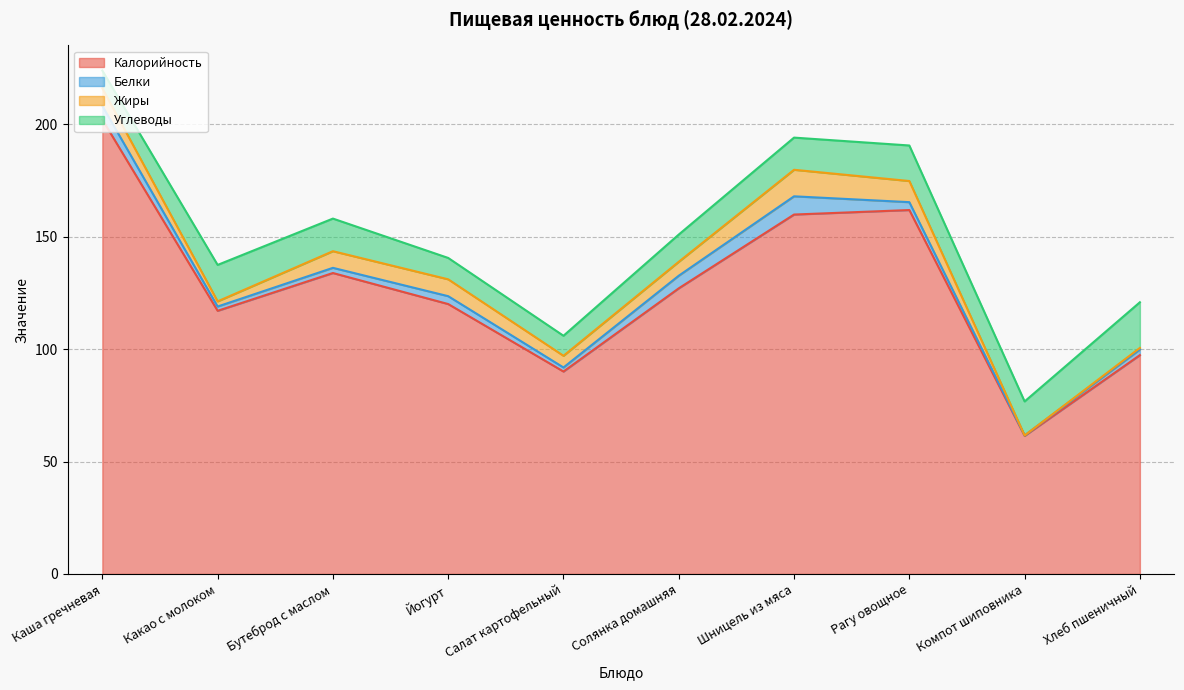

At which label does Калорийность reach its peak?

Каша гречневая